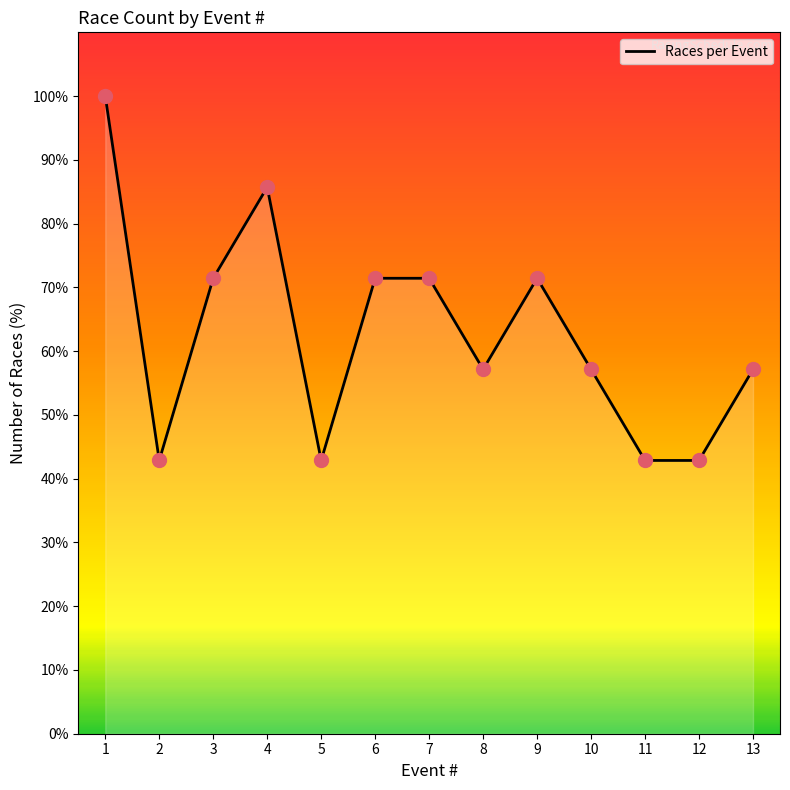

What is the change in value from 1 to 4?

-14.3